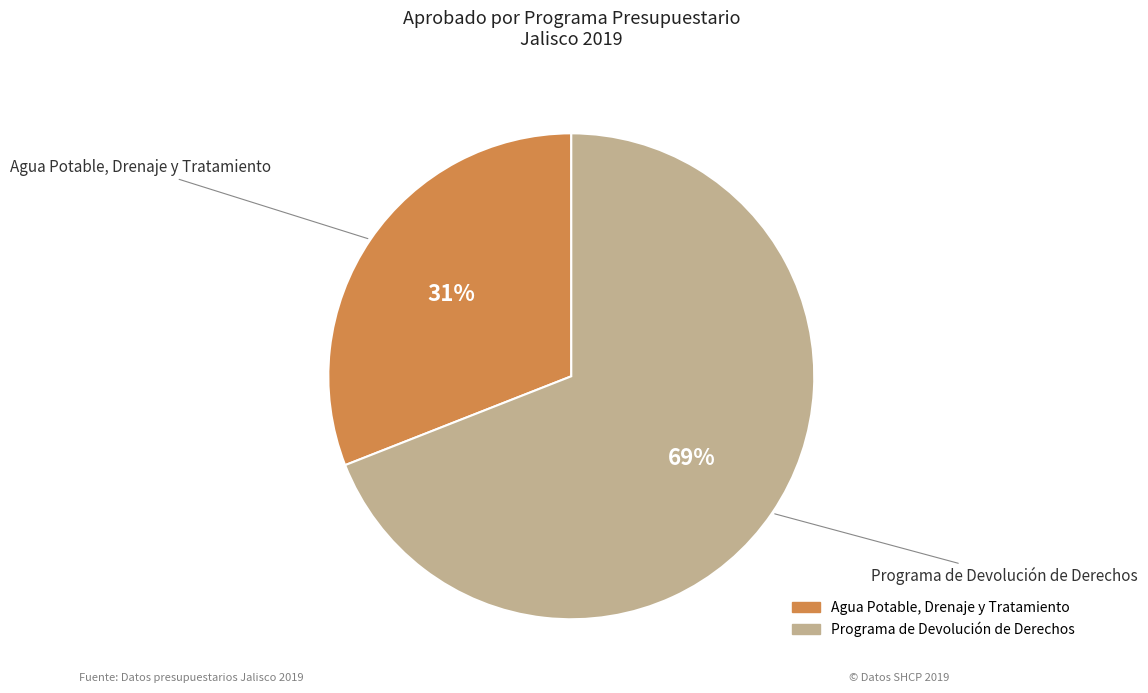

What is the ratio of the value at Agua Potable, Drenaje y Tratamiento to the value at Programa de Devolución de Derechos?

0.4